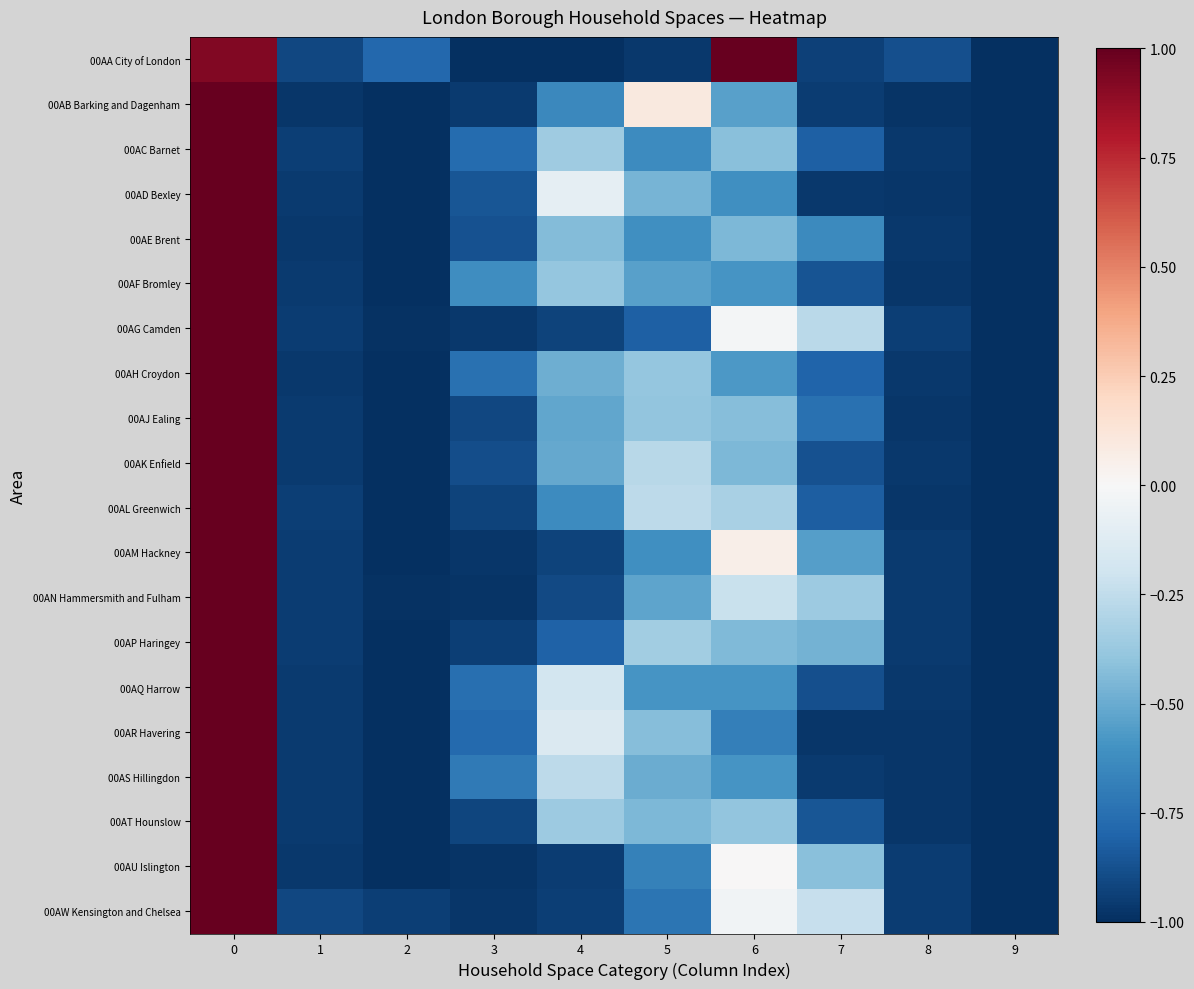

Which has a higher value, 6 or 3?

6